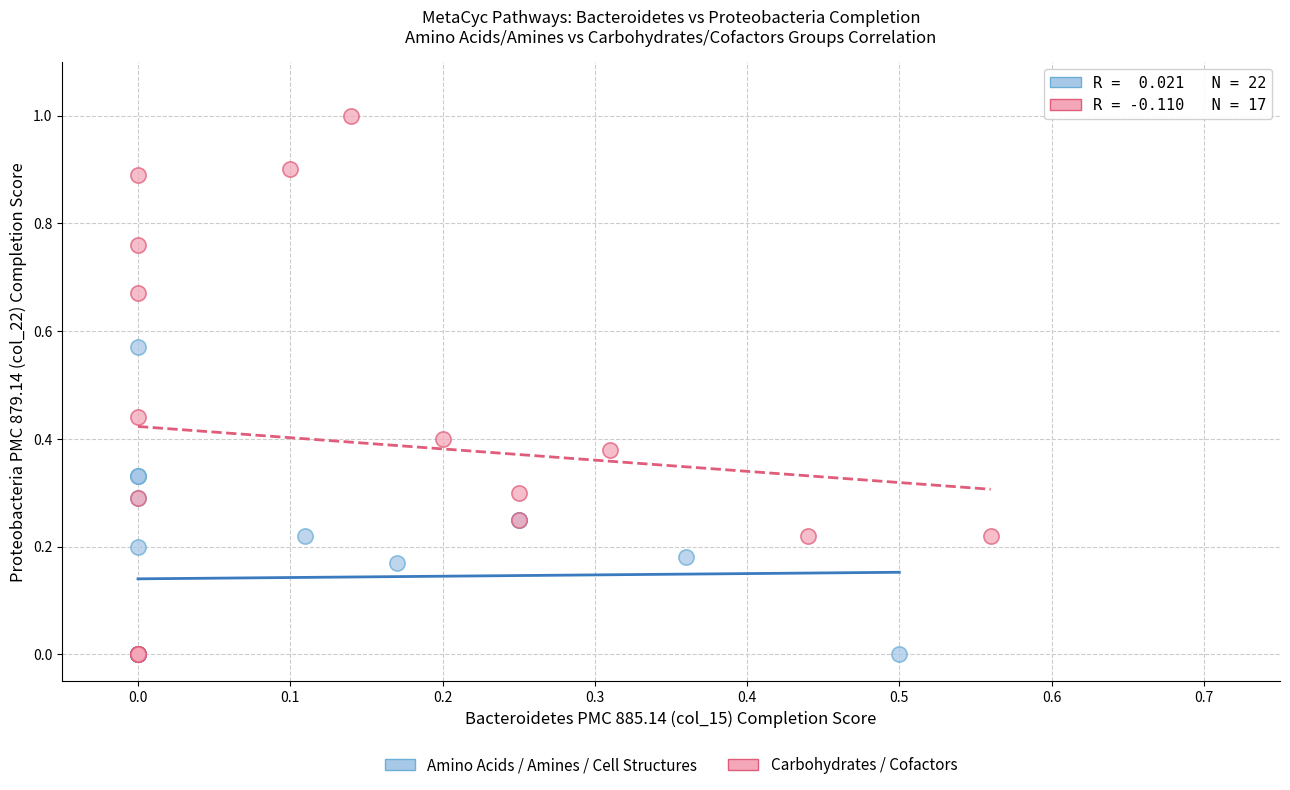

Which series has the largest Y range (max minus min)?

Carbohydrates / Cofactors